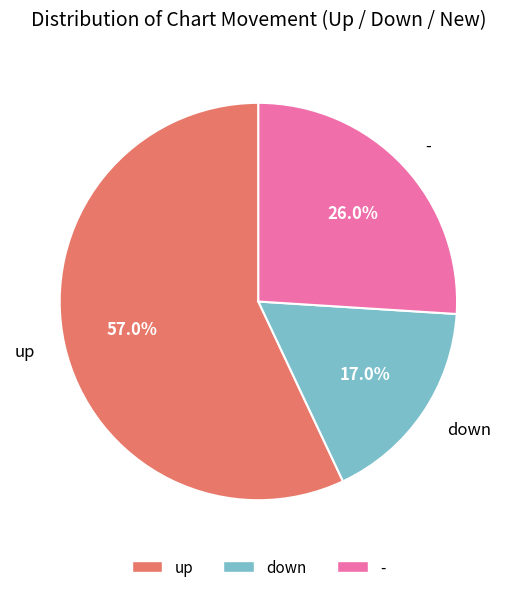

Which slice is the smallest?

down